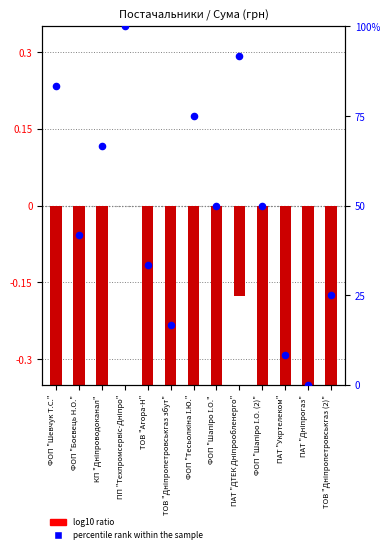

What is the ratio of the value at ФОП "Шапіро І.О." to the value at ПАТ "Укртелеком"?

6.0